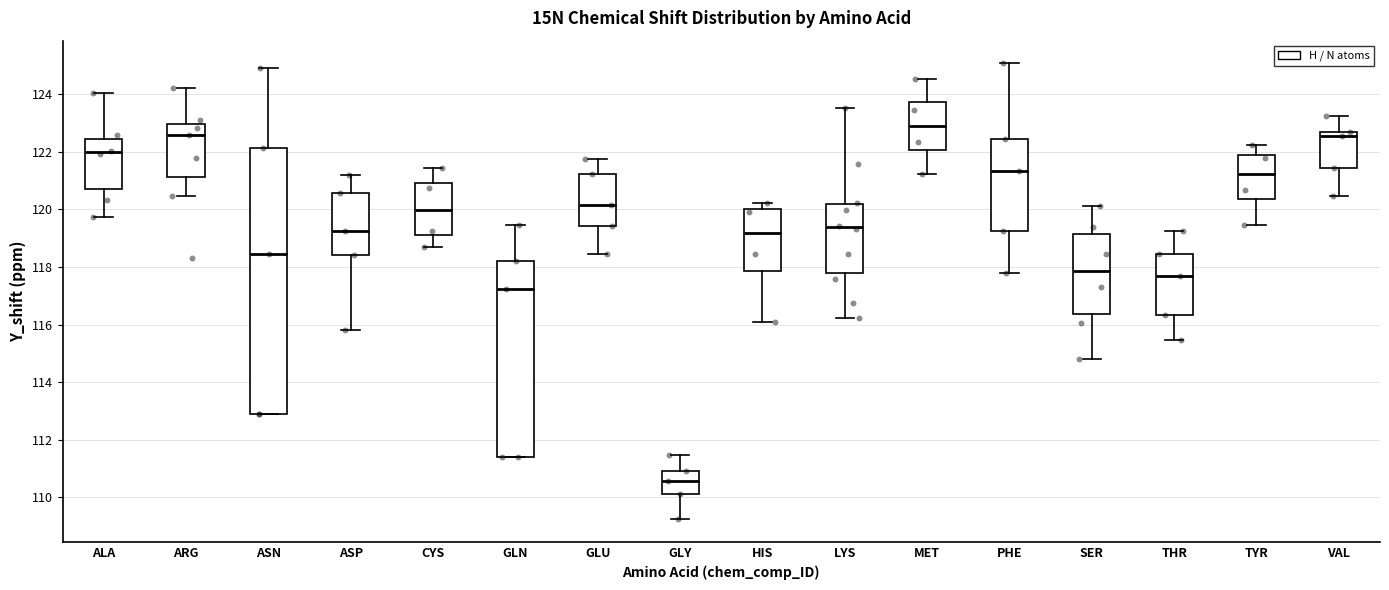

Reading left to right, read every box against the y-axis: the position of its median line, the range the box covers, and the ends of its whiskers. The values are not printed on the chart, so give them approximately, as read against the axis.

ALA: median 122.0, box 120.8 to 122.4, whiskers 119.8 to 124.0
ARG: median 122.6, box 121.2 to 123.0, whiskers 120.4 to 124.2
ASN: median 118.4, box 112.8 to 122.2, whiskers 112.8 to 125.0
ASP: median 119.2, box 118.4 to 120.6, whiskers 115.8 to 121.2
CYS: median 120.0, box 119.0 to 121.0, whiskers 118.6 to 121.4
GLN: median 117.2, box 111.4 to 118.2, whiskers 111.4 to 119.4
GLU: median 120.2, box 119.4 to 121.2, whiskers 118.4 to 121.8
GLY: median 110.6, box 110.2 to 111.0, whiskers 109.2 to 111.4
HIS: median 119.2, box 117.8 to 120.0, whiskers 116.0 to 120.2
LYS: median 119.4, box 117.8 to 120.2, whiskers 116.2 to 123.6
MET: median 123.0, box 122.0 to 123.8, whiskers 121.2 to 124.6
PHE: median 121.4, box 119.2 to 122.4, whiskers 117.8 to 125.0
SER: median 117.8, box 116.4 to 119.2, whiskers 114.8 to 120.2
THR: median 117.6, box 116.4 to 118.4, whiskers 115.4 to 119.2
TYR: median 121.2, box 120.4 to 121.8, whiskers 119.4 to 122.2
VAL: median 122.6 (just below the box's upper edge), box 121.4 to 122.6, whiskers 120.4 to 123.2